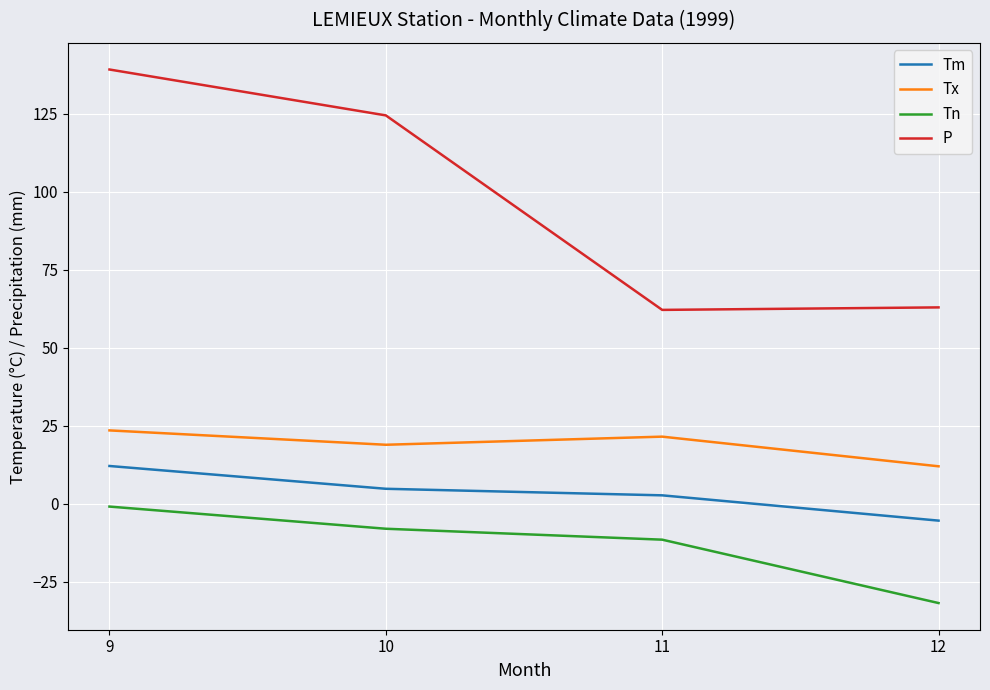

True or false: Tm and P intersect in this chart.

False